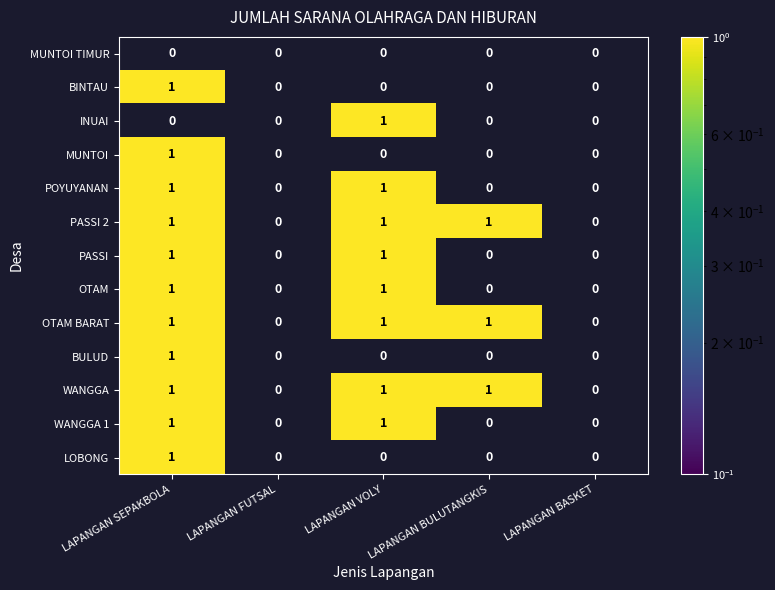

Count the WANGGA values in the range 0 to 1.

5